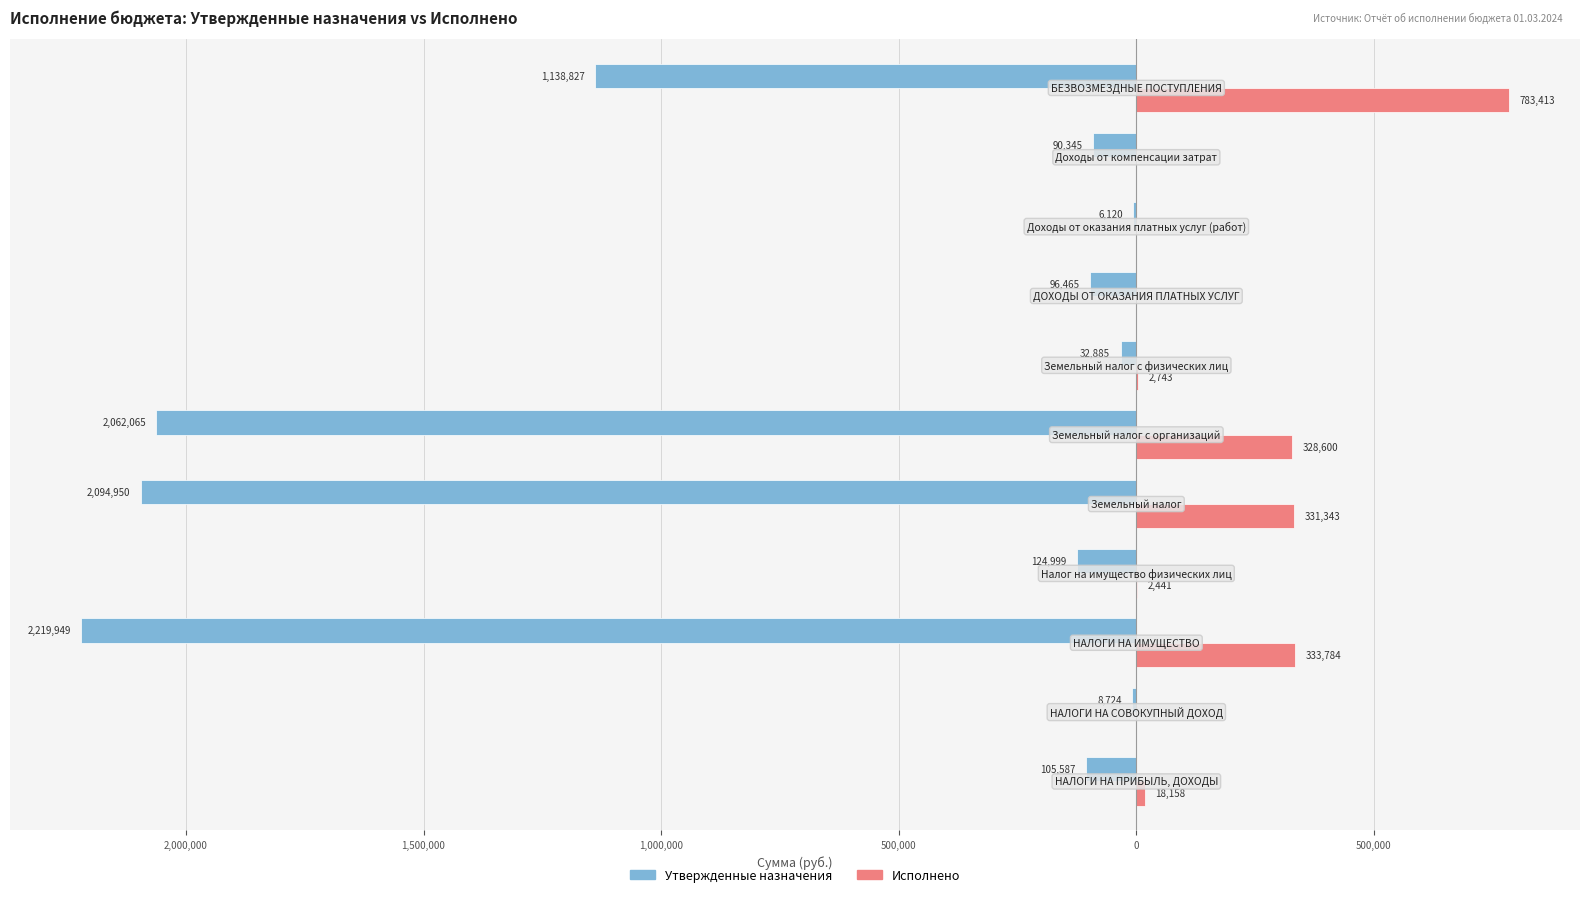

What is the difference between the maximum and minimum values in the Исполнено series?

783413.0